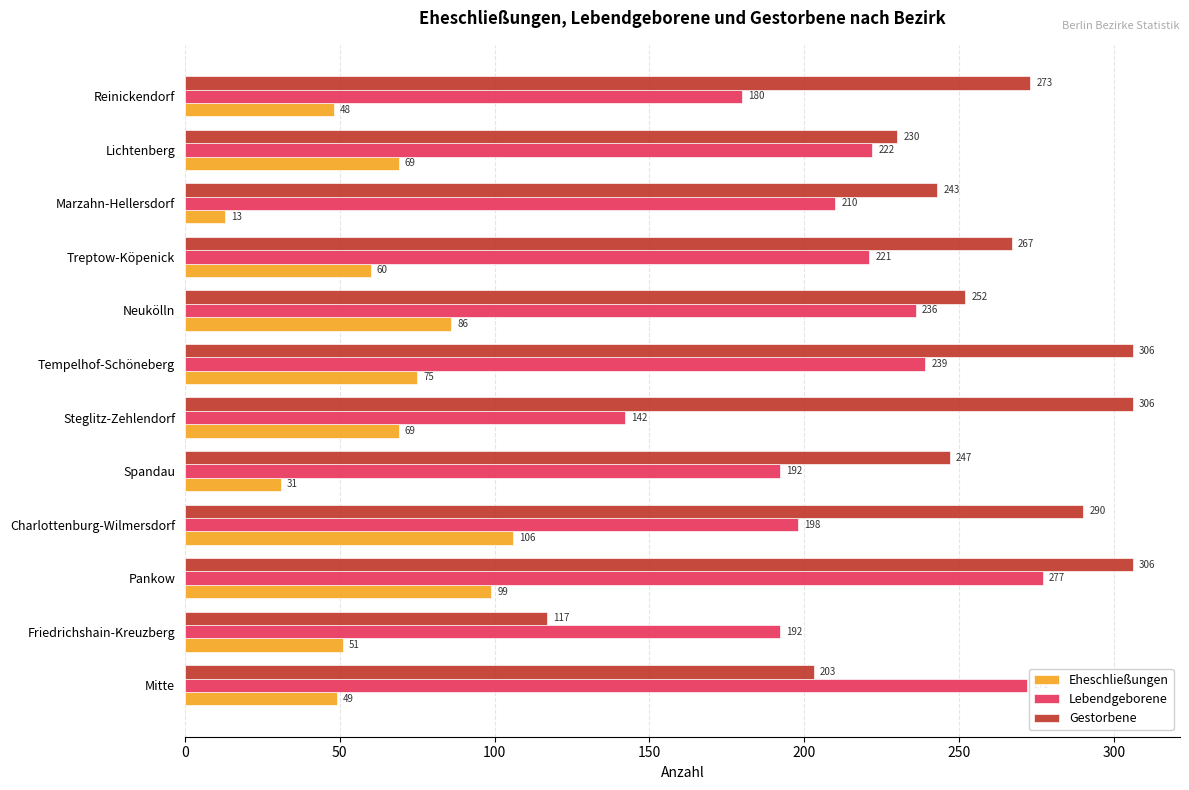

How many data points in Lebendgeborene are less than 221?

6